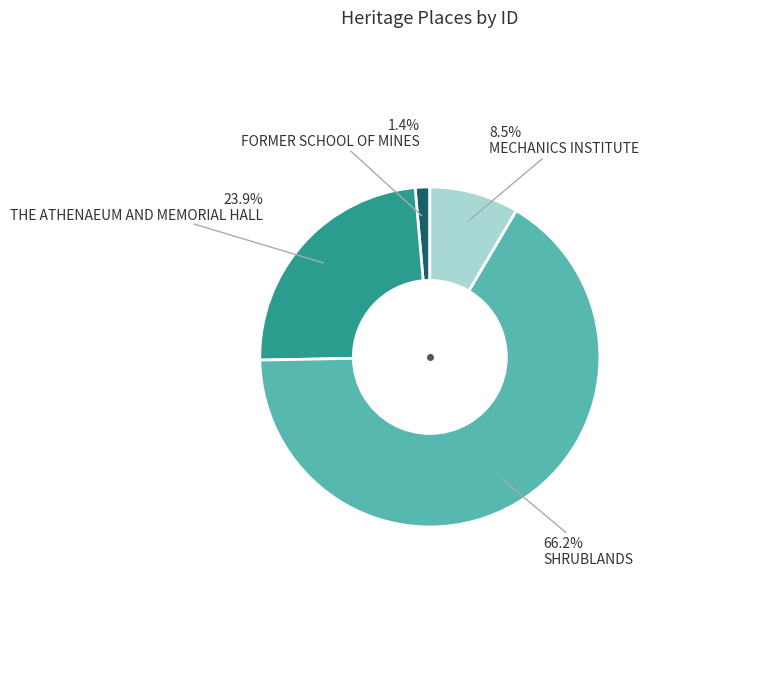

Is there a majority slice in this chart?

Yes